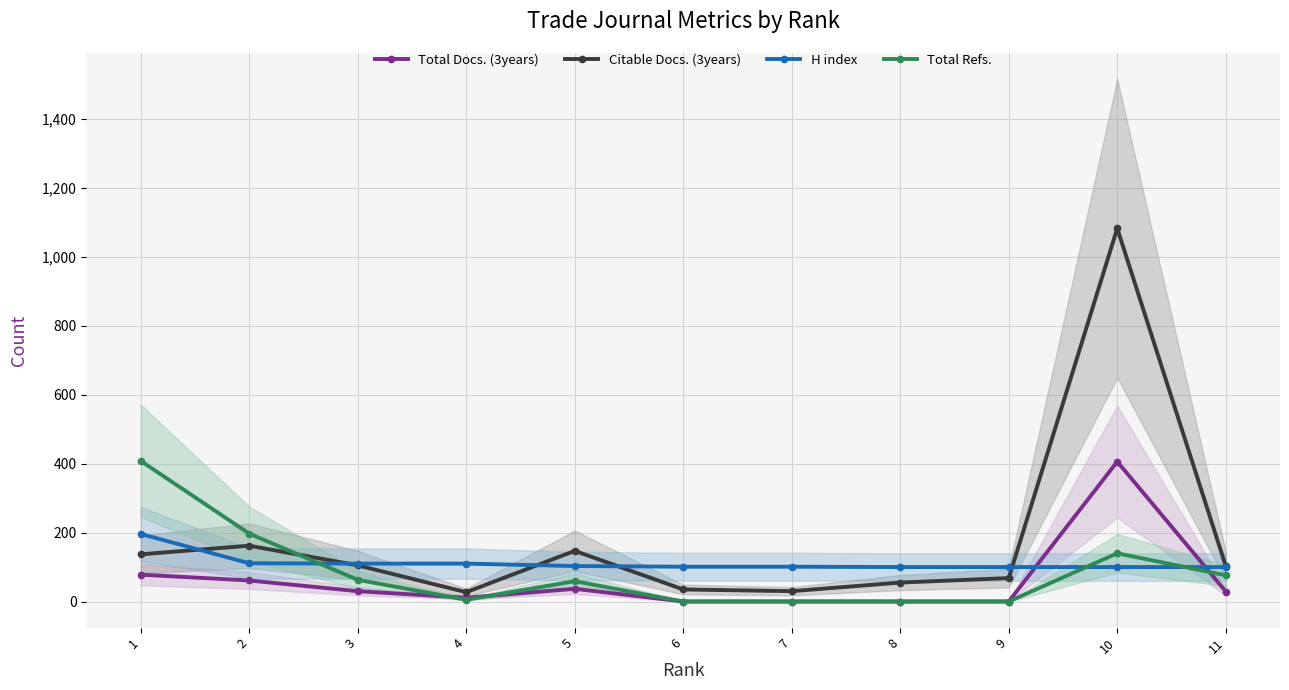

At which category does the chart reach its minimum across all series?

6